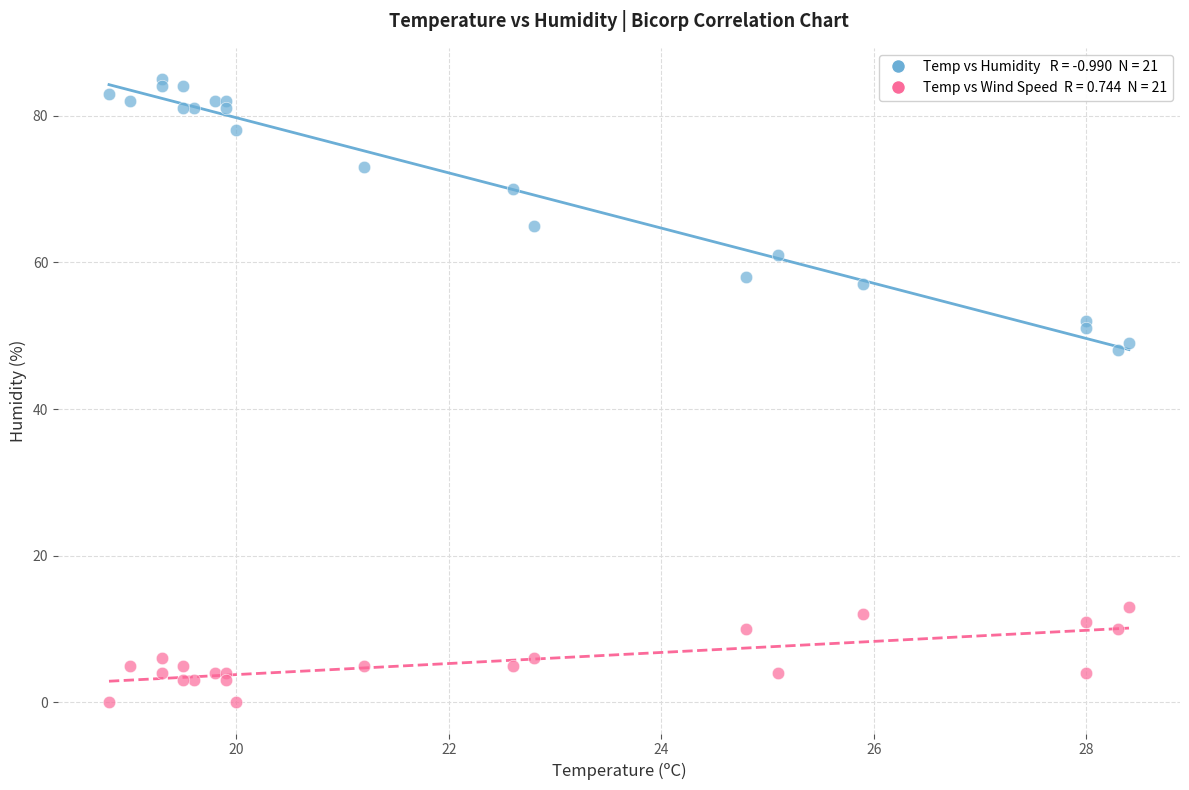

Across all series, what Y value is closest to 42?

48